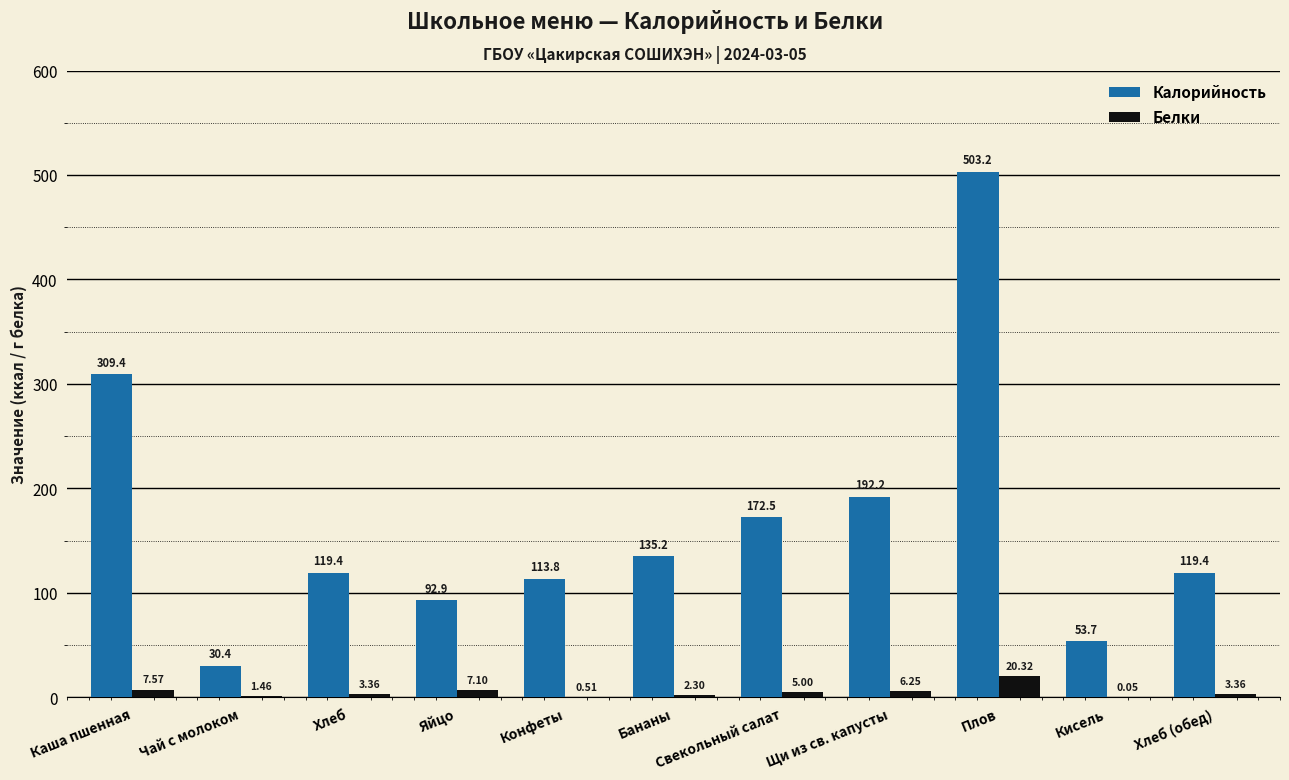

Where does the Калорийность series first go above 119?

Каша пшенная